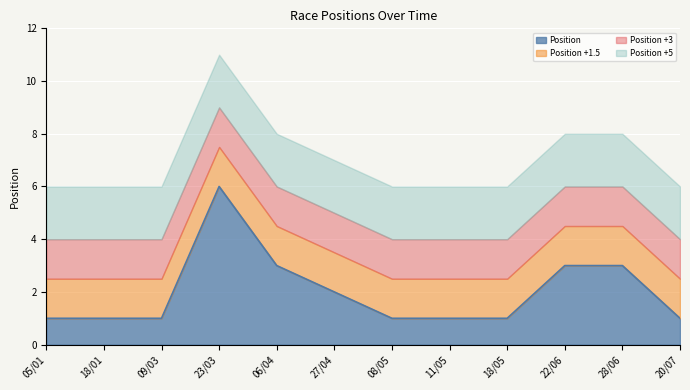

List the labels in order of value, smallest first.

05/01, 18/01, 09/03, 08/05, 11/05, 18/05, 20/07, 27/04, 06/04, 22/06, 28/06, 23/03